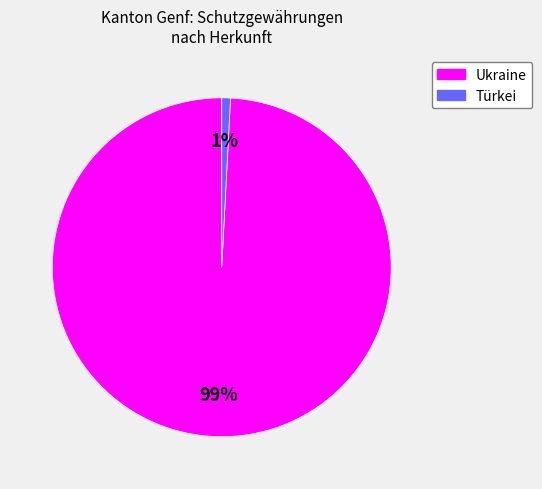

To the nearest percent, what is the difference between the largest and smallest slice percentages?

98%